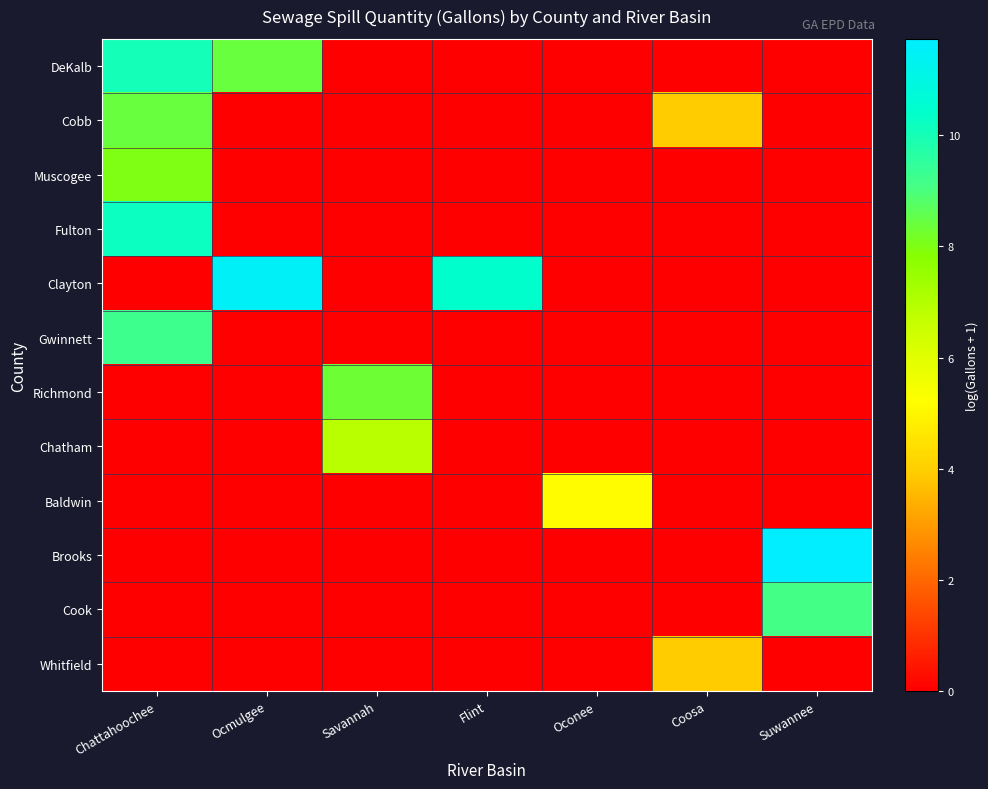

At which category is the sum across all series the highest?

Chattahoochee